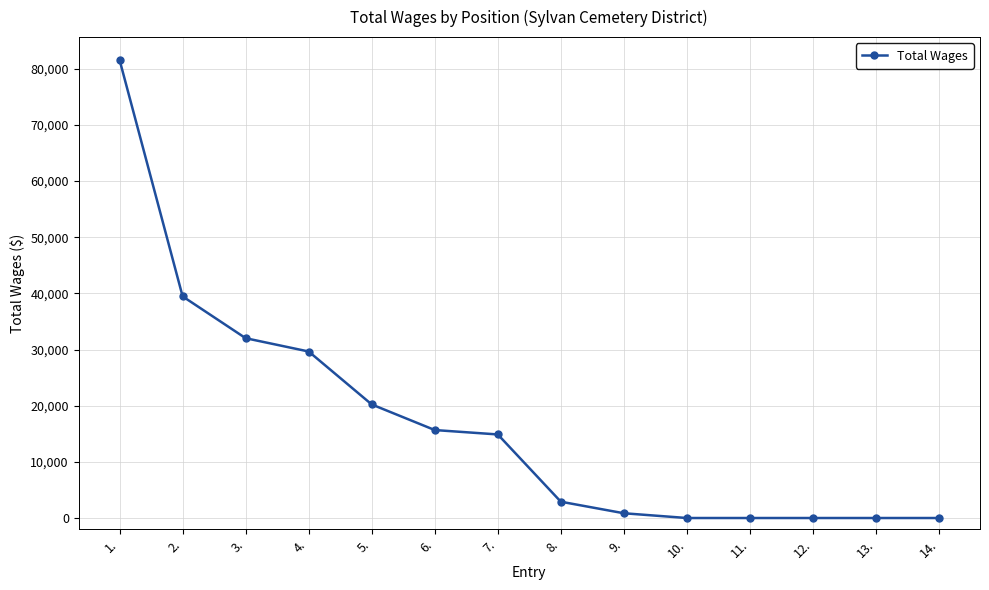

What is the sum of the values at 12. and 1.?

81540